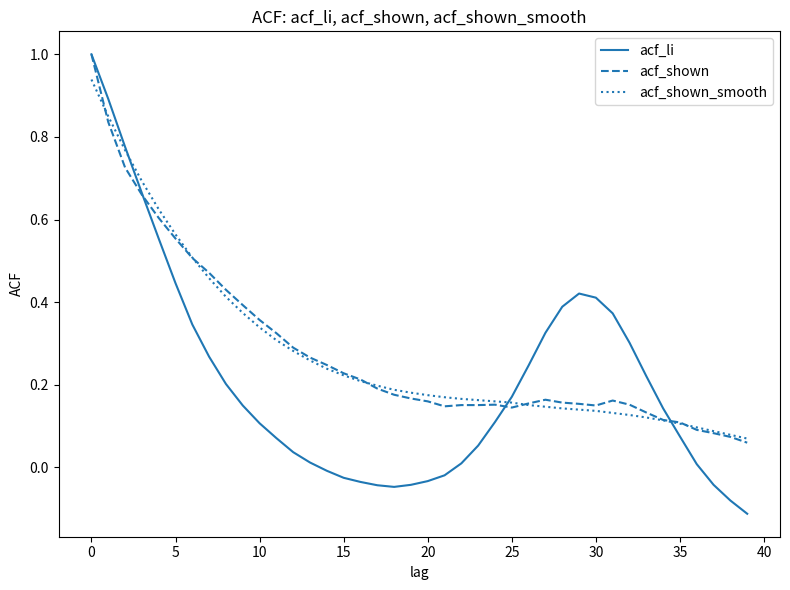

At how many categories does at least one series exceed 0?

40